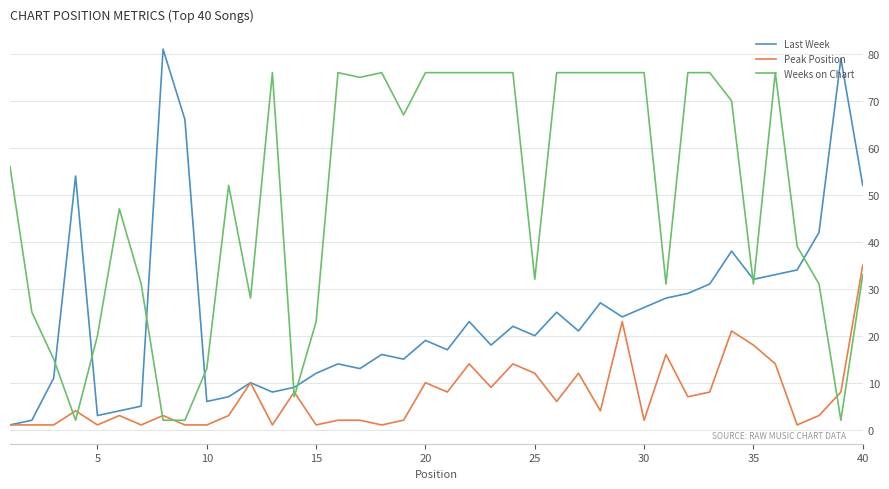

What is the maximum value shown in the chart?

81